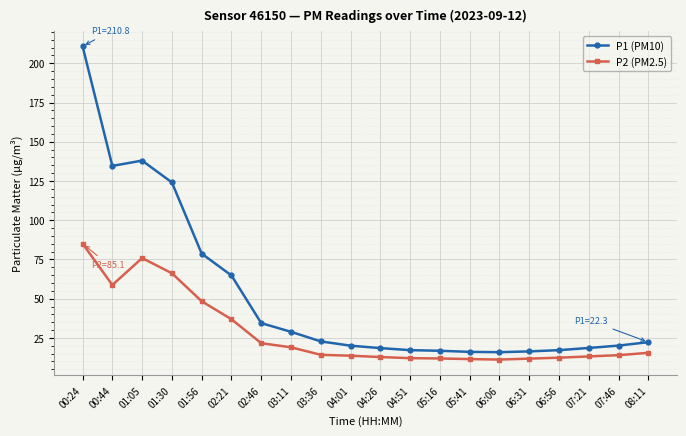

Between 04:01 and 06:56, which series saw the biggest shift?

P1 (PM10)